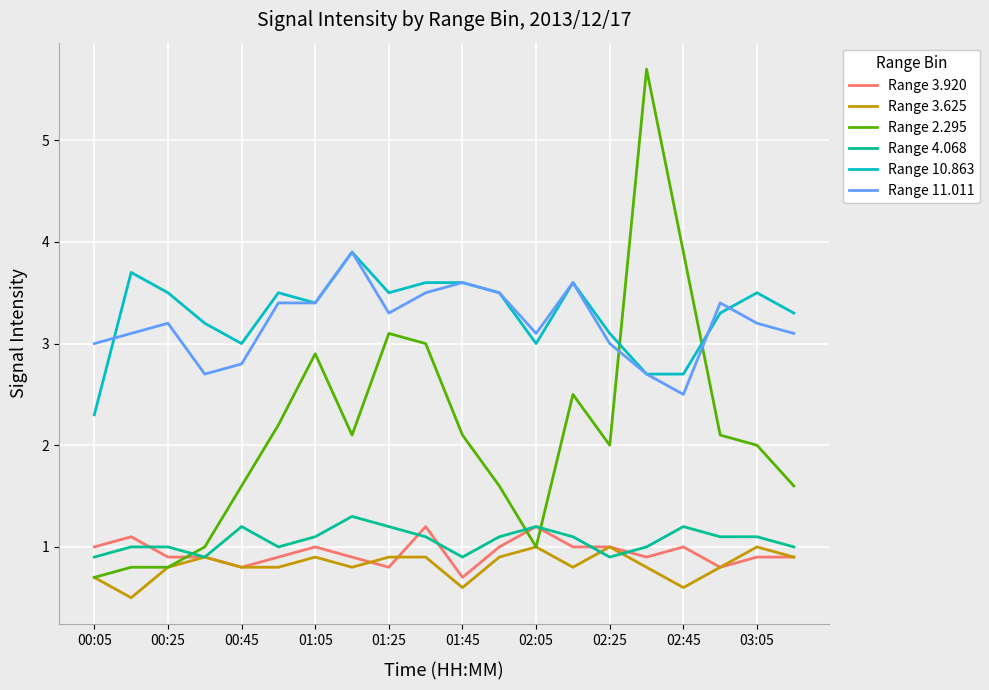

True or false: Range 3.920 and Range 10.863 cross at least once.

False